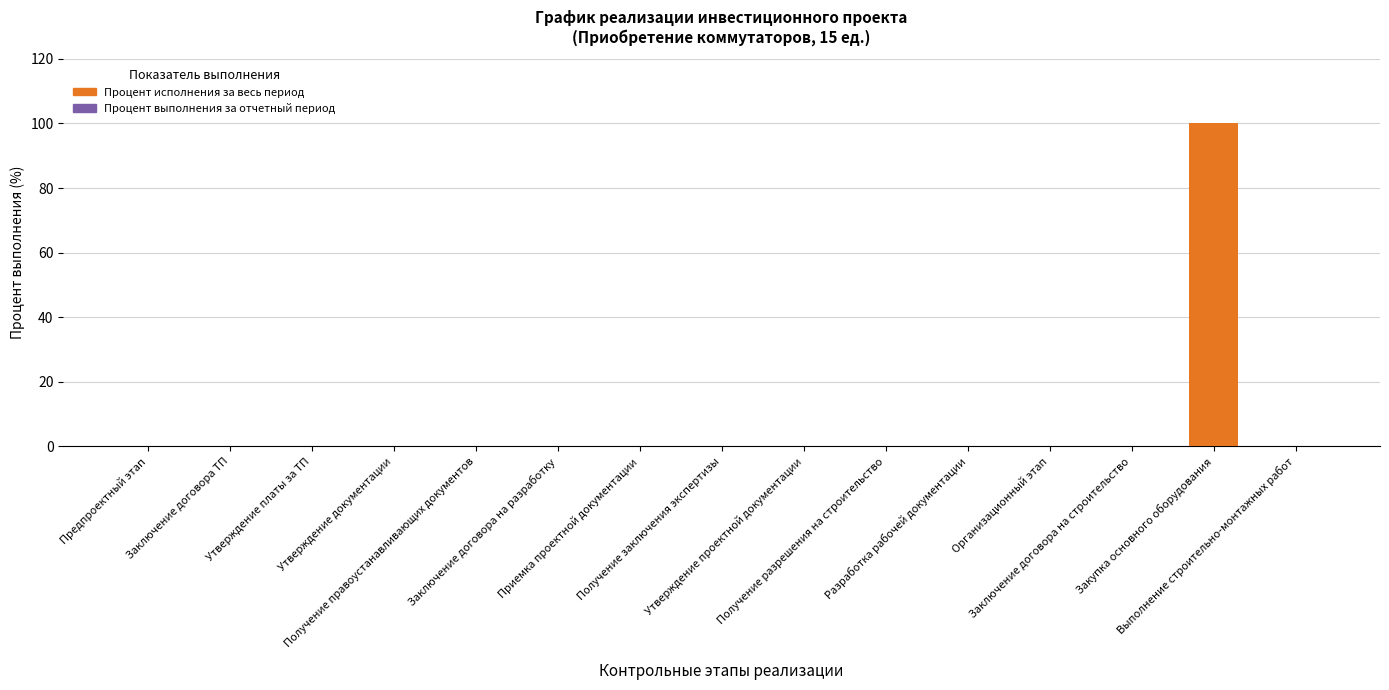

What is the greatest value displayed?

100